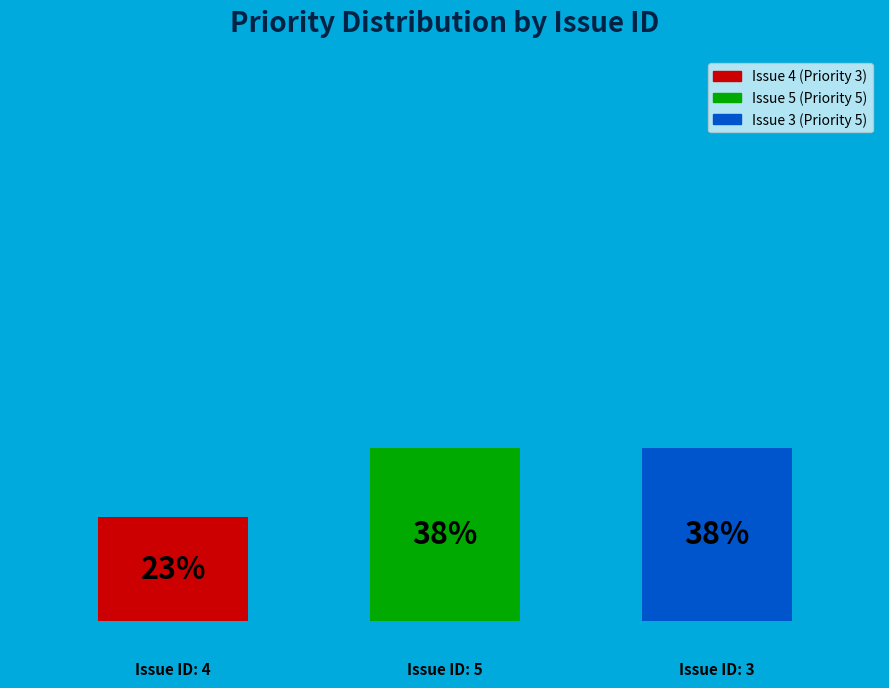

Rank the categories by value from lowest to highest.

0.0, 1.0, 2.0